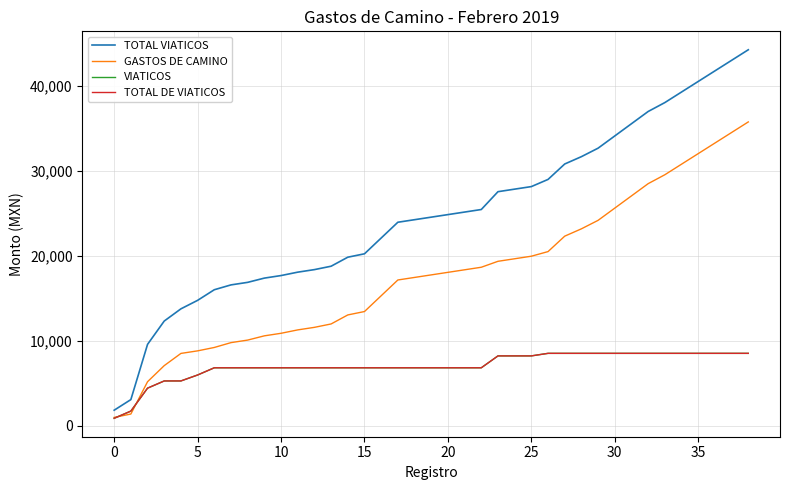

Is this an area chart (filled region under the line)?

No